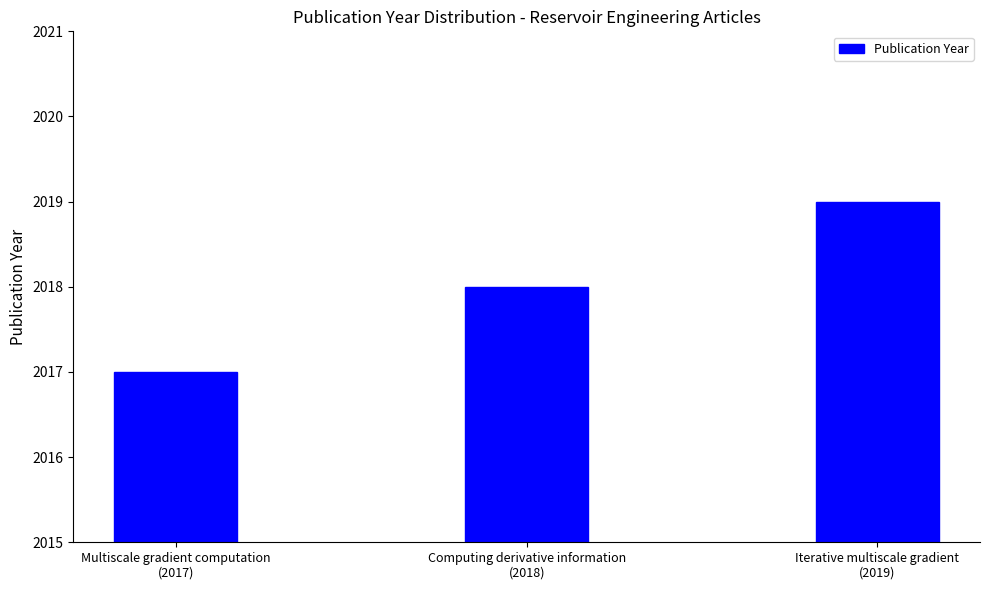

What is the difference between the maximum and second lowest values?

1